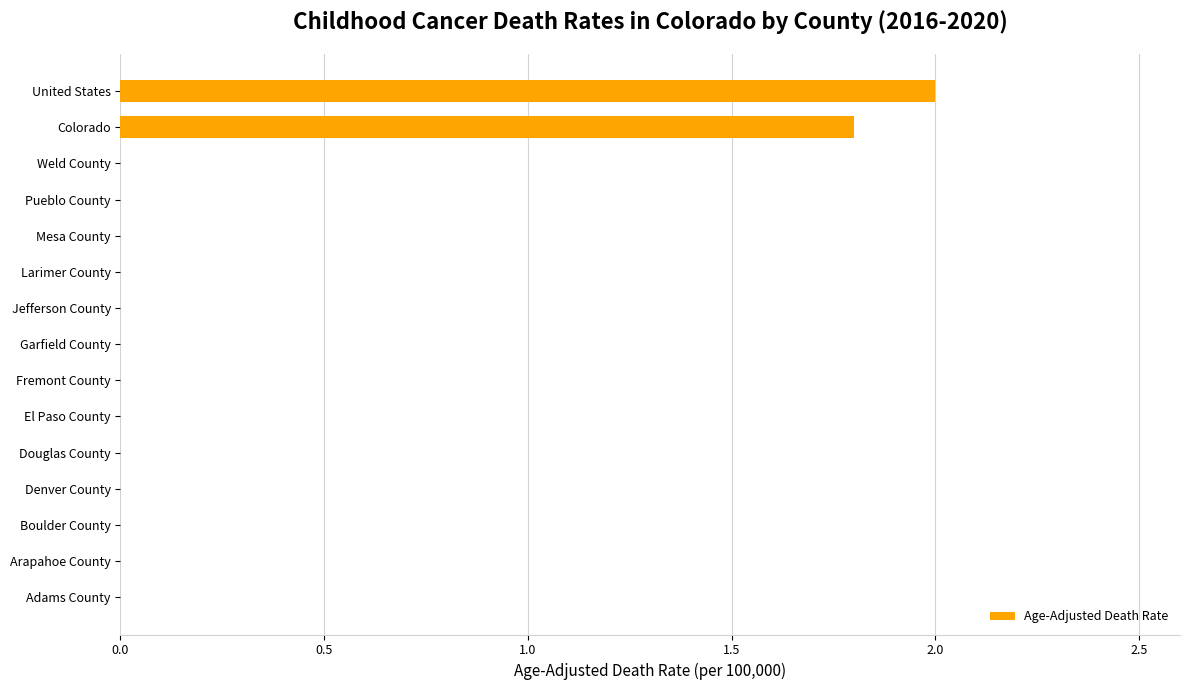

Where is the data nearest to the value 1?

Colorado